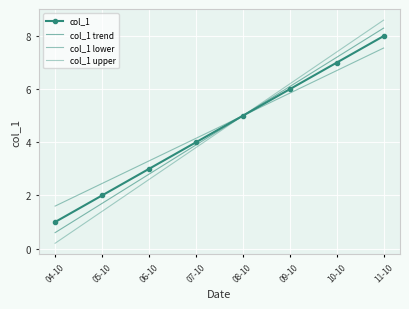

Where does the col_1 lower series first go above 5?

09-10